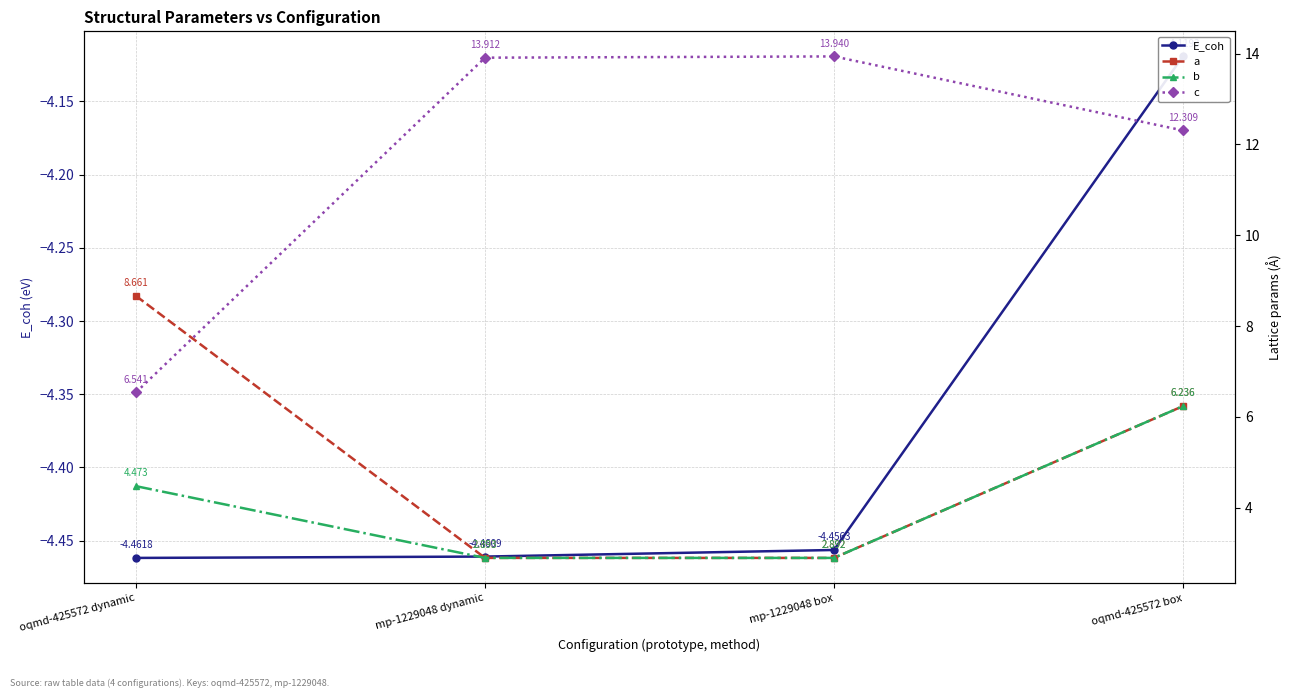

Which series has the widest spread of values?

c